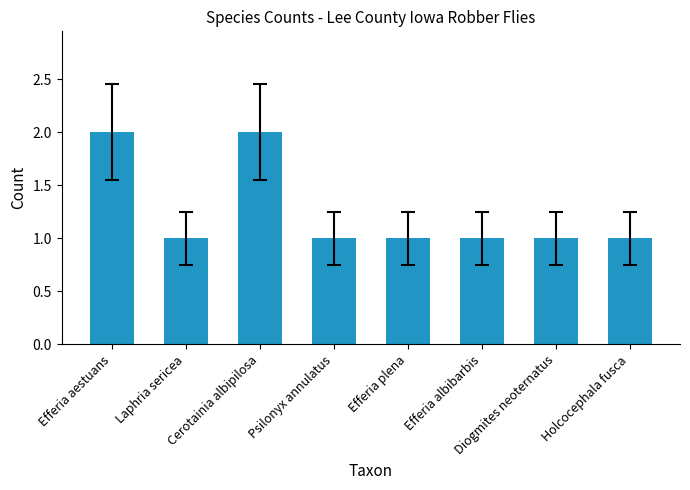

What is the smallest value displayed?

1